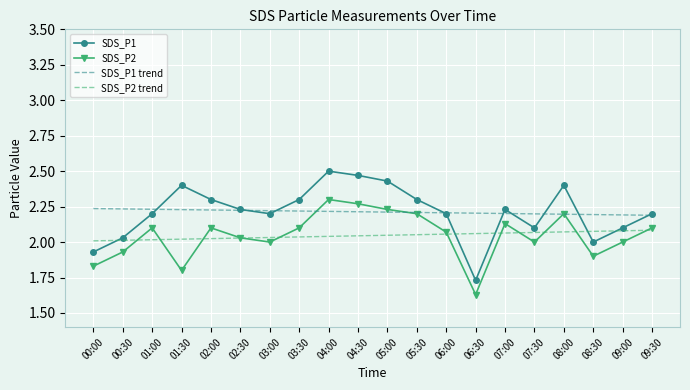

What position from the left is 02:00?

5